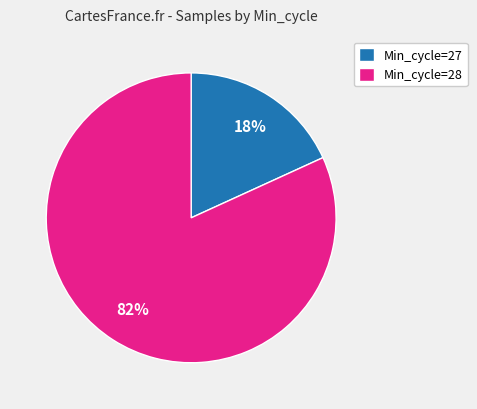

To the nearest percent, what portion does Min_cycle=28 represent?

82%